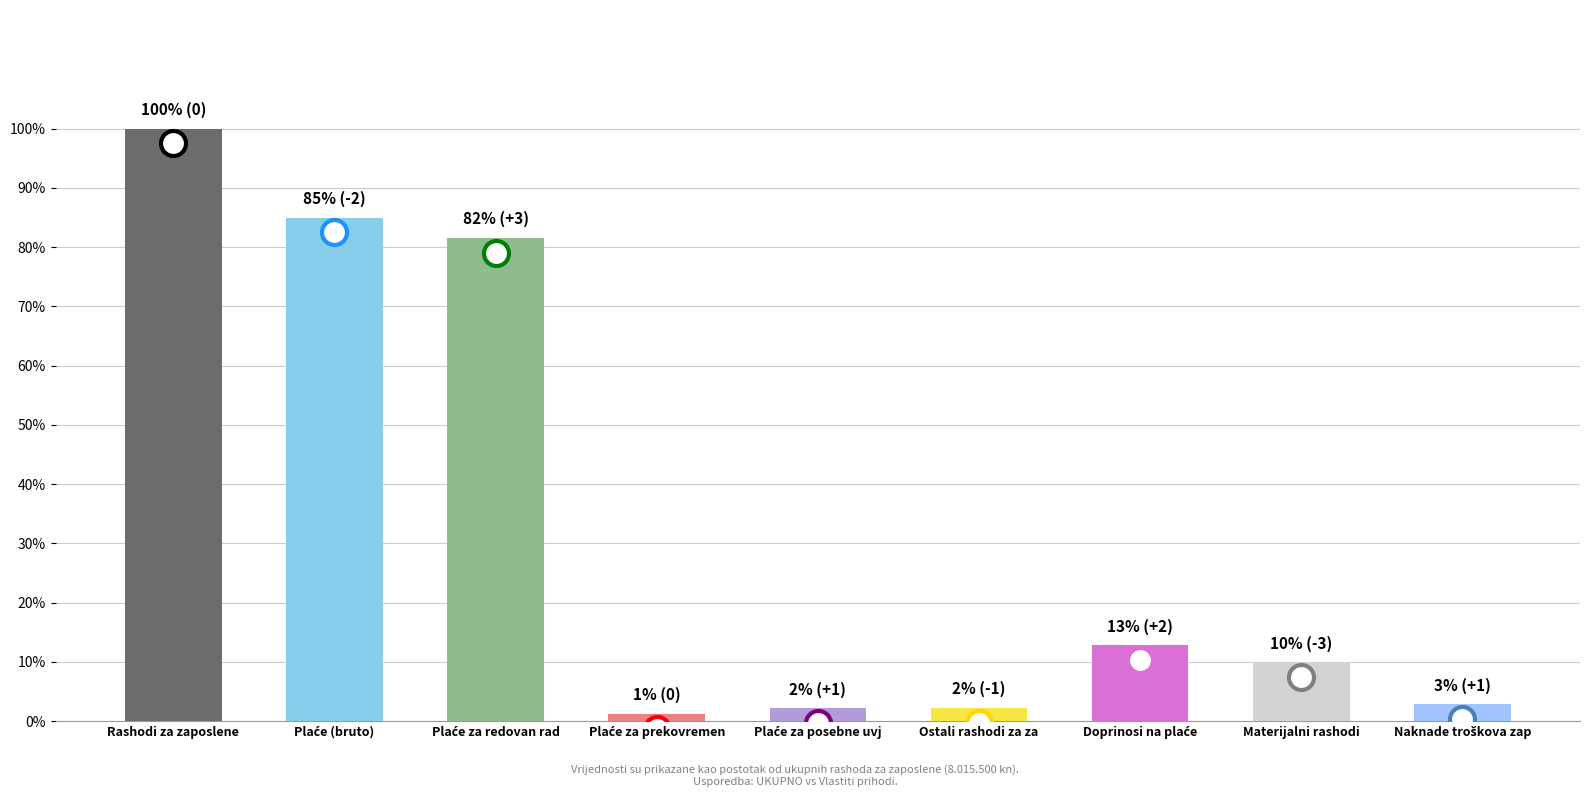

Is it true that the value at Rashodi za zaposlene is 100.0?

True